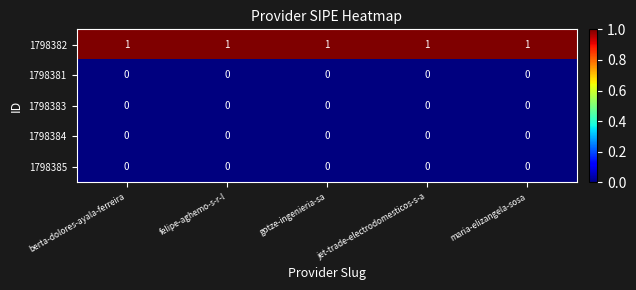

The value of 1798383 at maria-elizangela-sosa is 0. True or false?

True